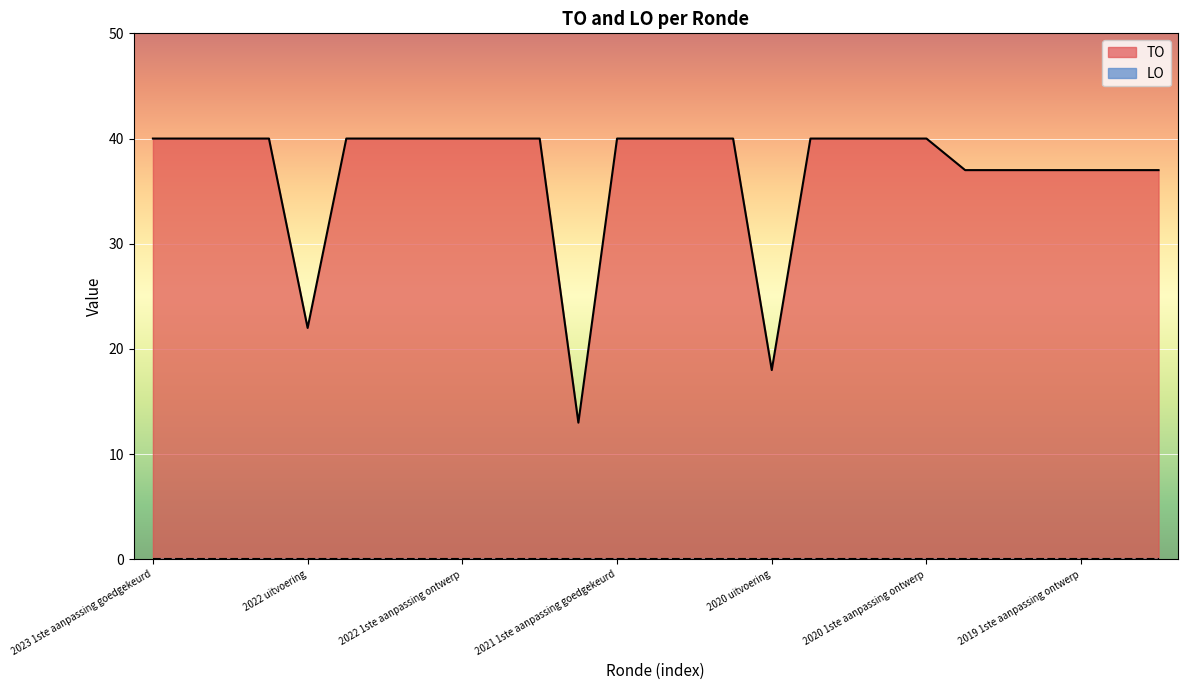

What is the change in value from 2022 uitvoering to 2020 1ste aanpassing ontwerp?

+18